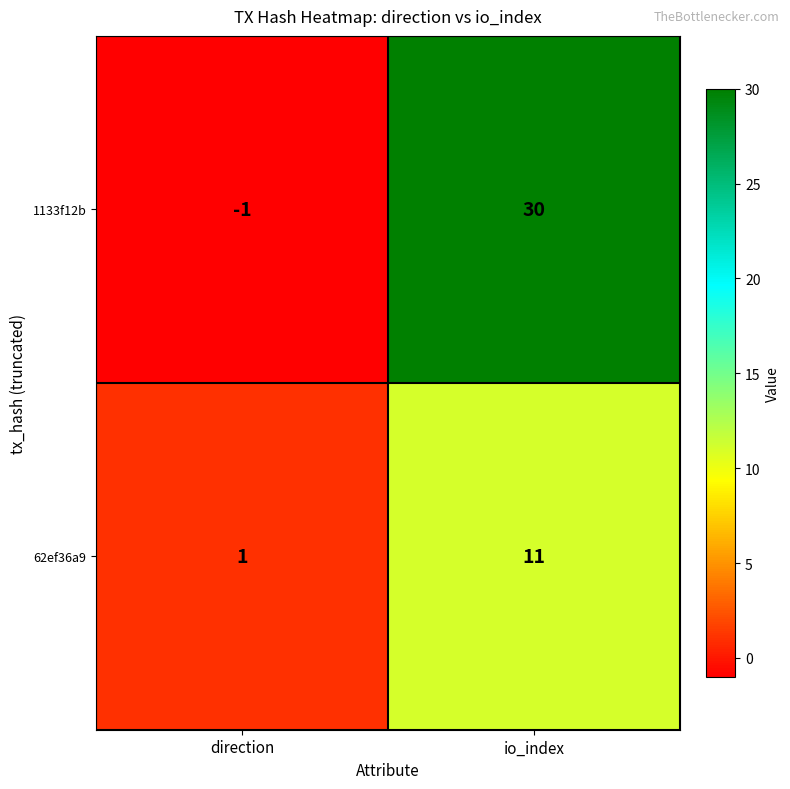

The 1133f12b series shows 0 at direction. True or false?

False